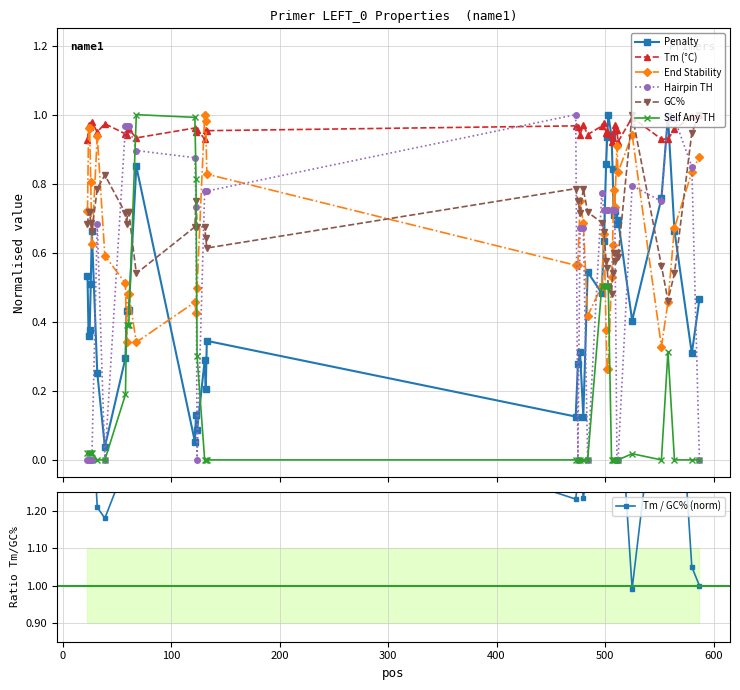

How many interior local valleys does the PRIMER_LEFT_0_END_STABILITY series have?

9